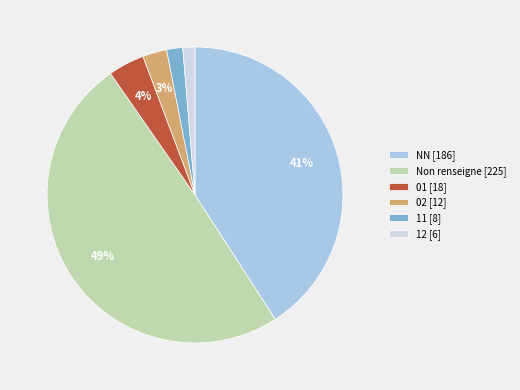

What is the ratio of the value at 11 [8] to the value at 02 [12]?

0.7